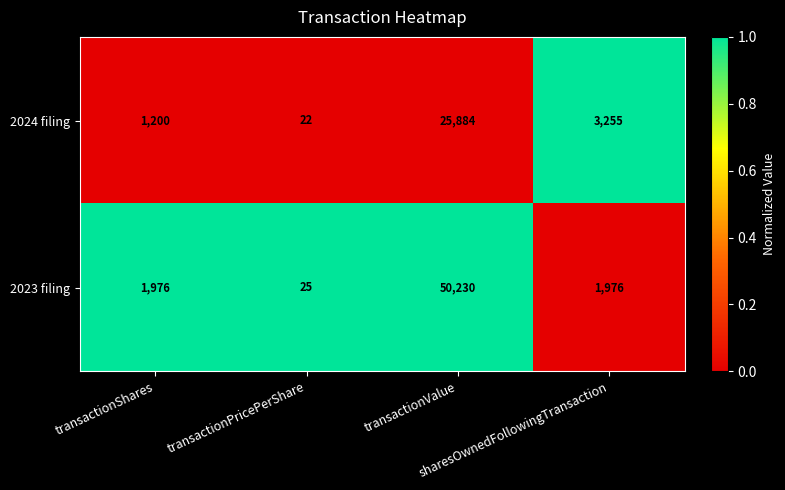

What is the spread (max minus min) of values at sharesOwnedFollowingTransaction?

1279